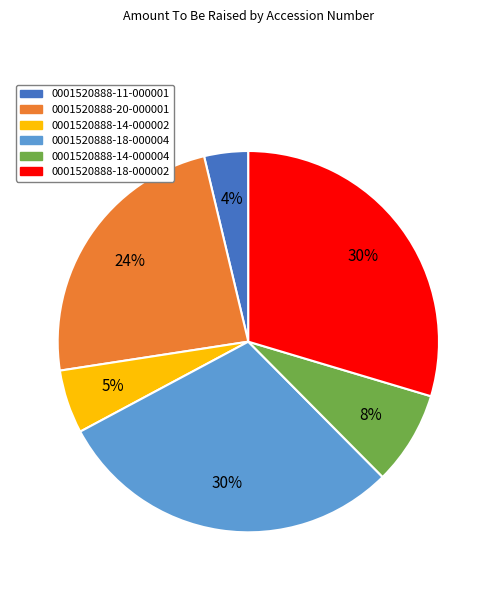

To the nearest percent, what is the difference between the largest and smallest slice percentages?

26%